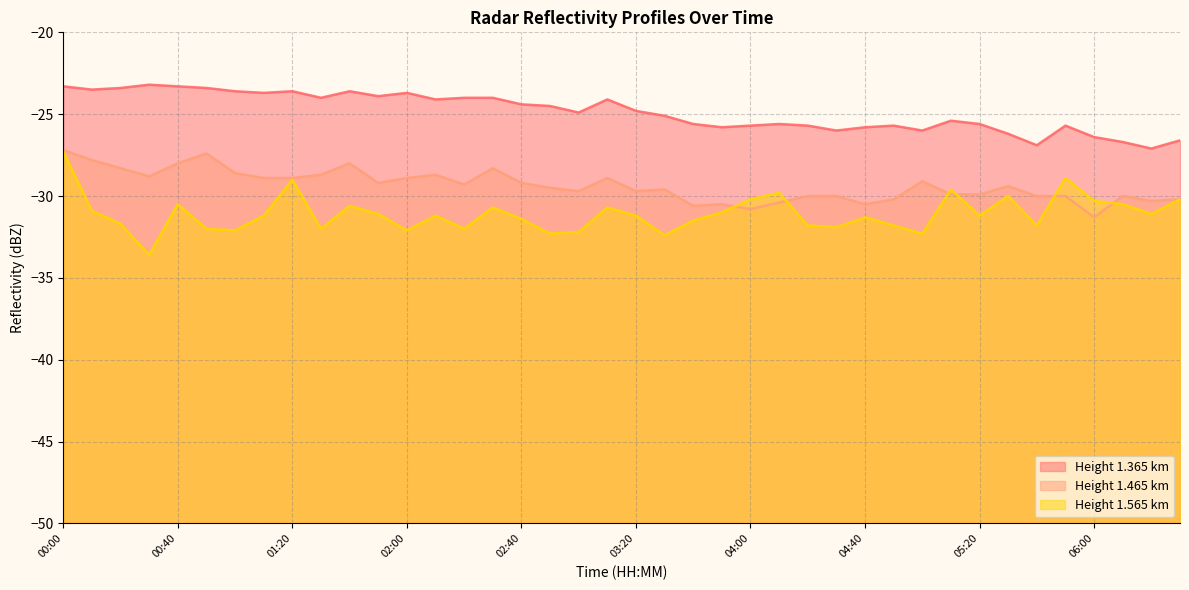

How many data points in 1.465 are above -29?

15